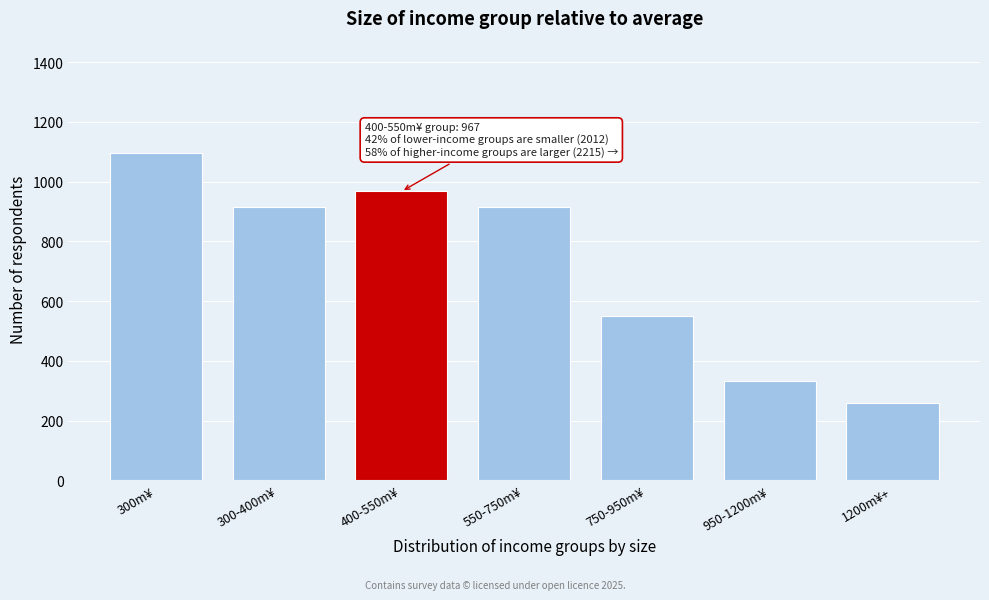

Reading right to left, list all the values displayed in this chart.

260	333	551	915	967	915	1097